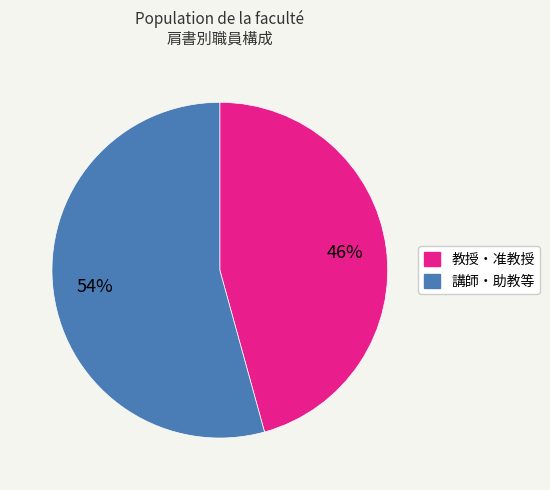

To the nearest percent, what is the average slice percentage?

50%